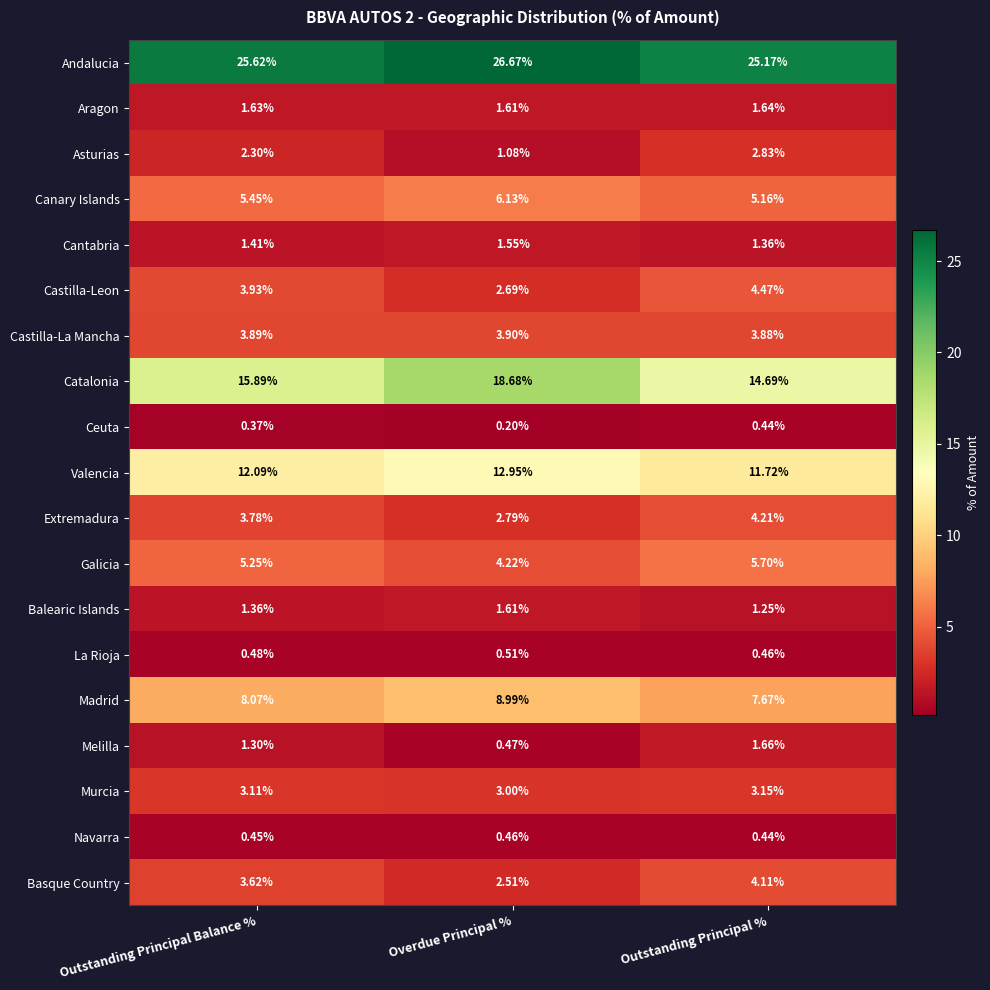

What is the spread (max minus min) of values at Outstanding Principal %?

24.7